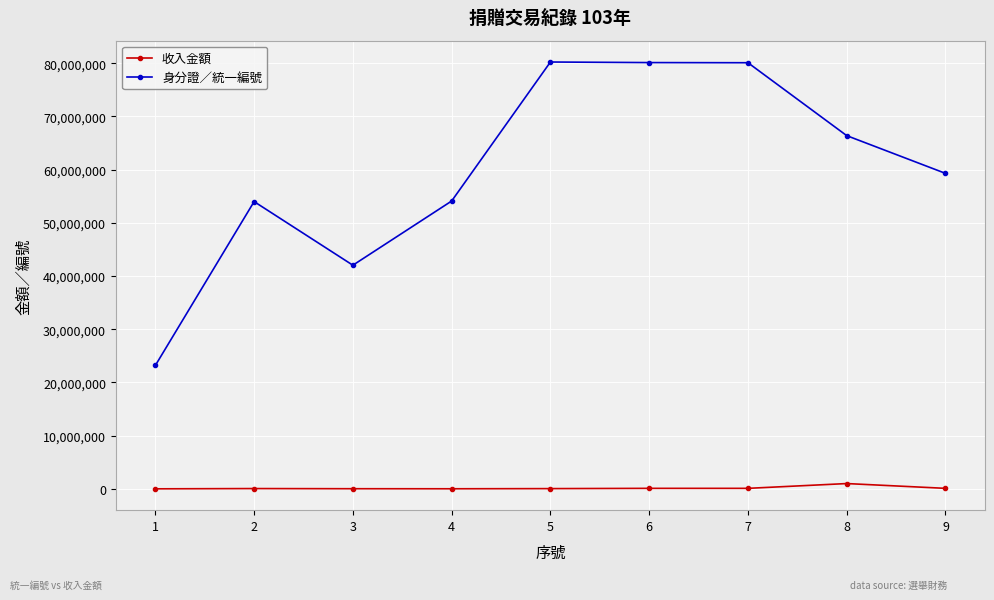

What are all the series names shown in the legend?

收入金額, 身分證／統一編號